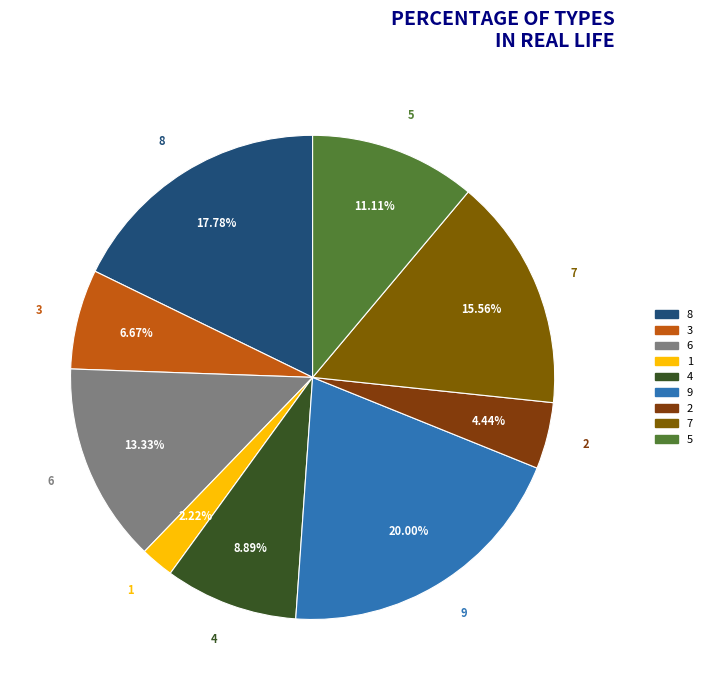

Is there a majority slice in this chart?

No